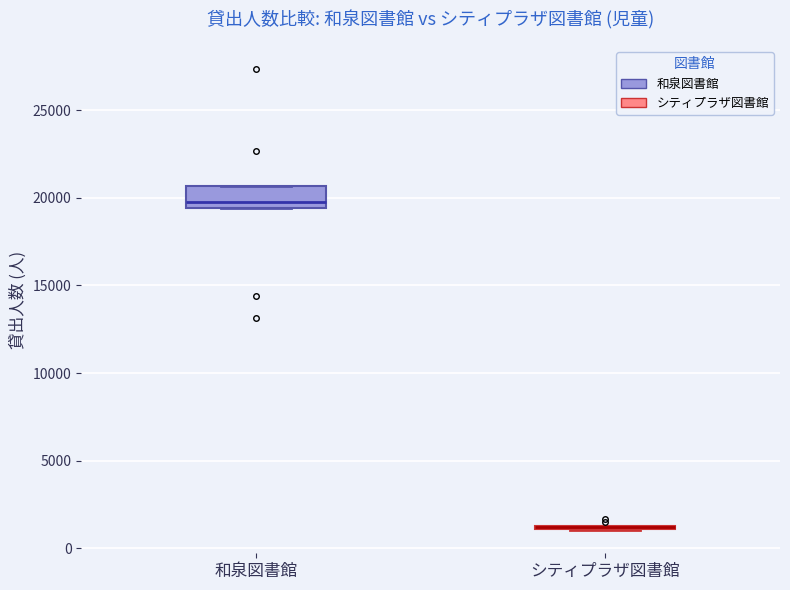

Reading left to right, transcribe this box plot: for each box, give where its median line is, the range the box spans, and where its two whiskers end, as read against the y-axis. The values are not printed on the chart, so give them approximately, as read against the axis.

和泉図書館: median 20000, box 19500 to 20500, whiskers 19500 to 20500
シティプラザ図書館: box collapsed to a line at 1000, whiskers 1000 to 1500